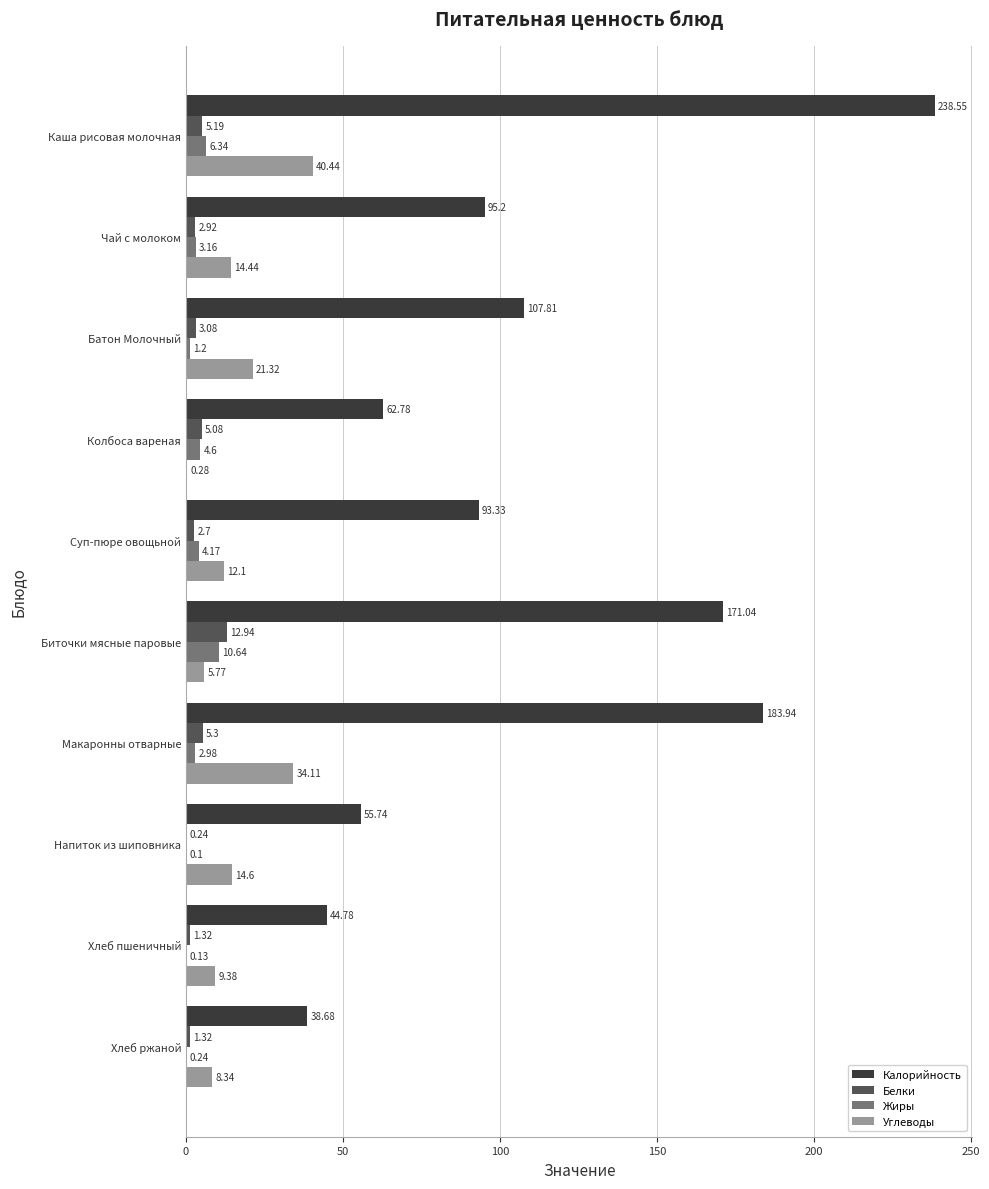

Which series changed the most between Биточки мясные паровые and Макаронны отварные?

Углеводы